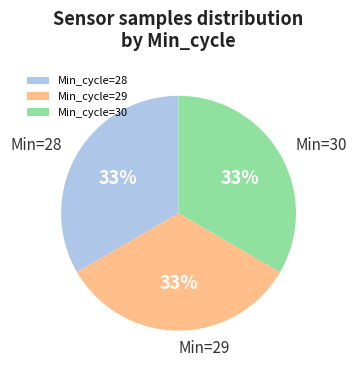

What percentage is the Min_cycle=28 slice, to the nearest percent?

33%